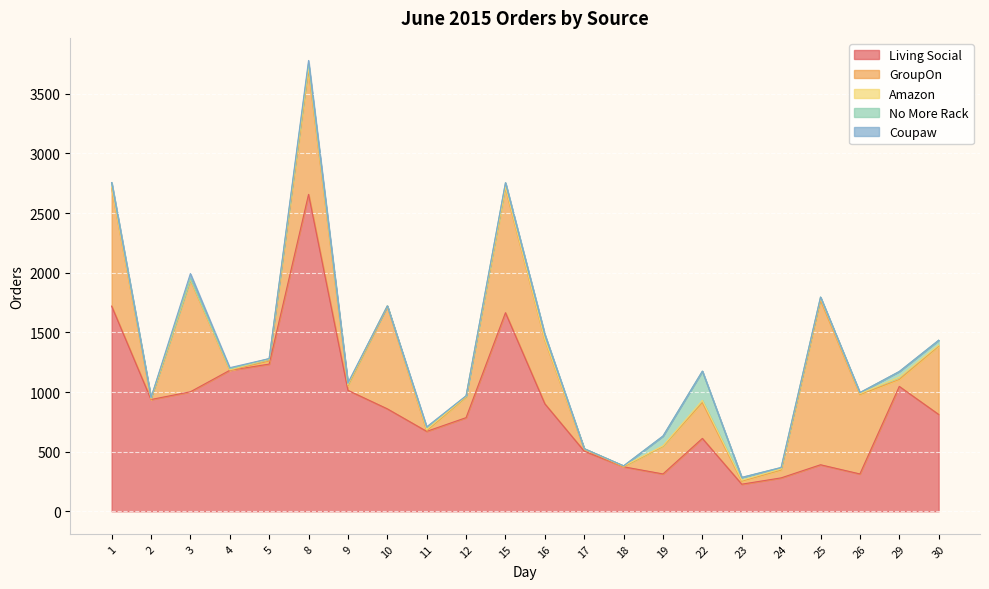

At how many categories does at least one series exceed 897?

11